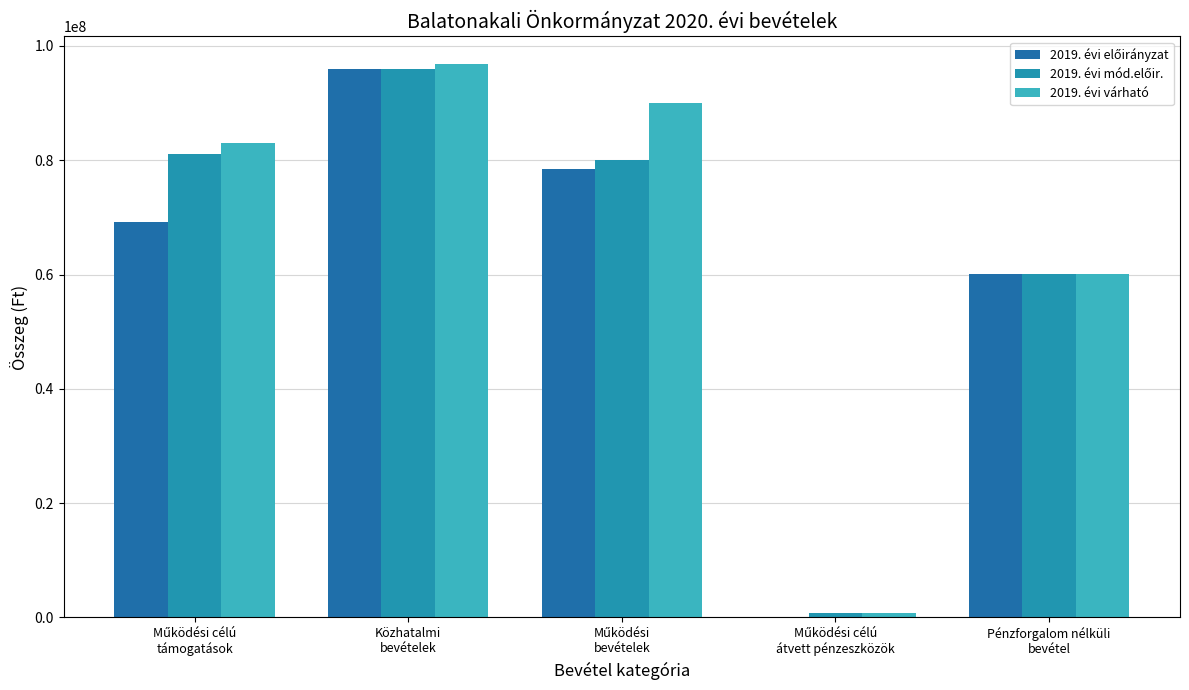

Between Működési célú
átvett pénzeszközök and Pénzforgalom nélküli
bevétel, which series saw the biggest shift?

2019. évi előirányzat